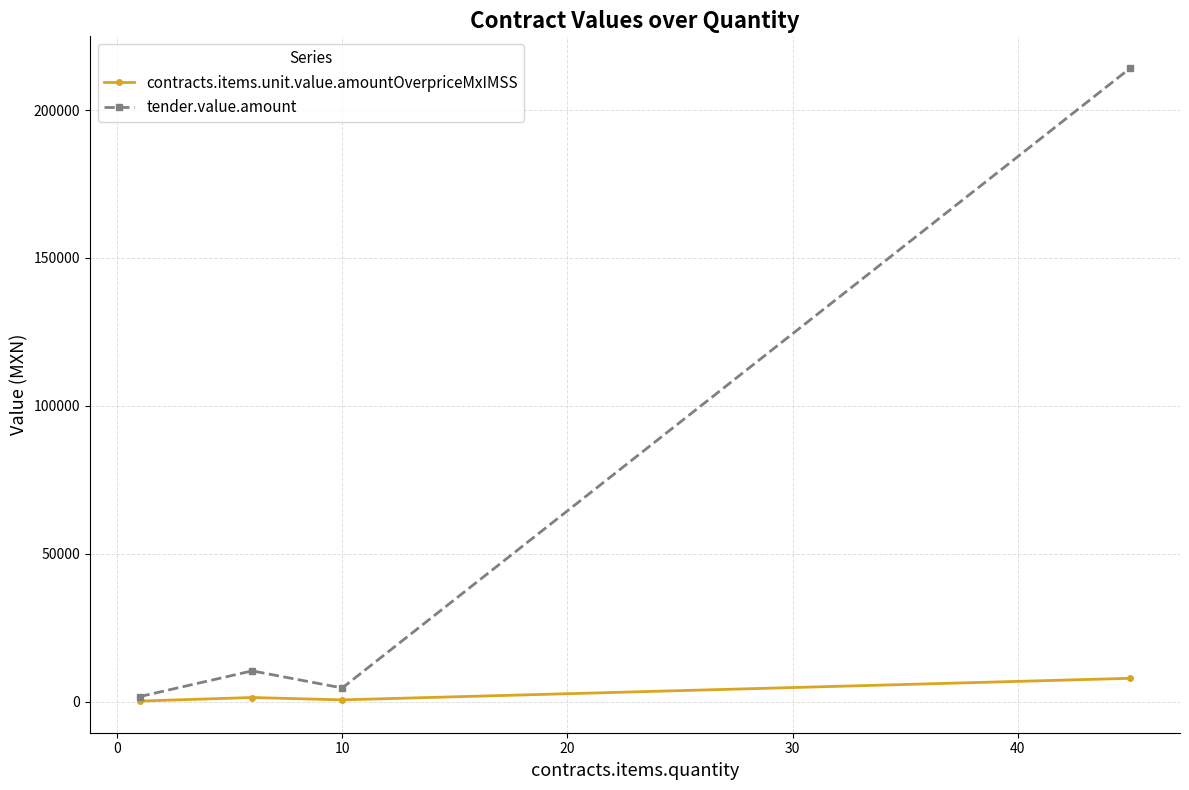

List the series in order of their peak value, lowest first.

contracts.items.unit.value.amountOverpriceMxIMSS, tender.value.amount